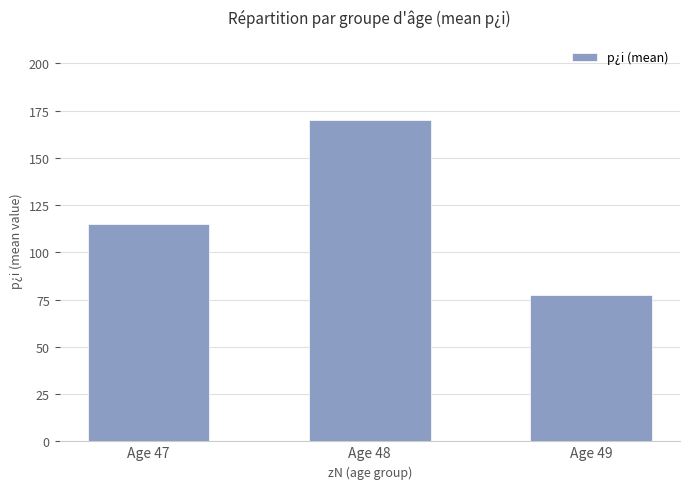

Reading right to left, list all the values displayed in this chart.

77.5	170.0	115.0